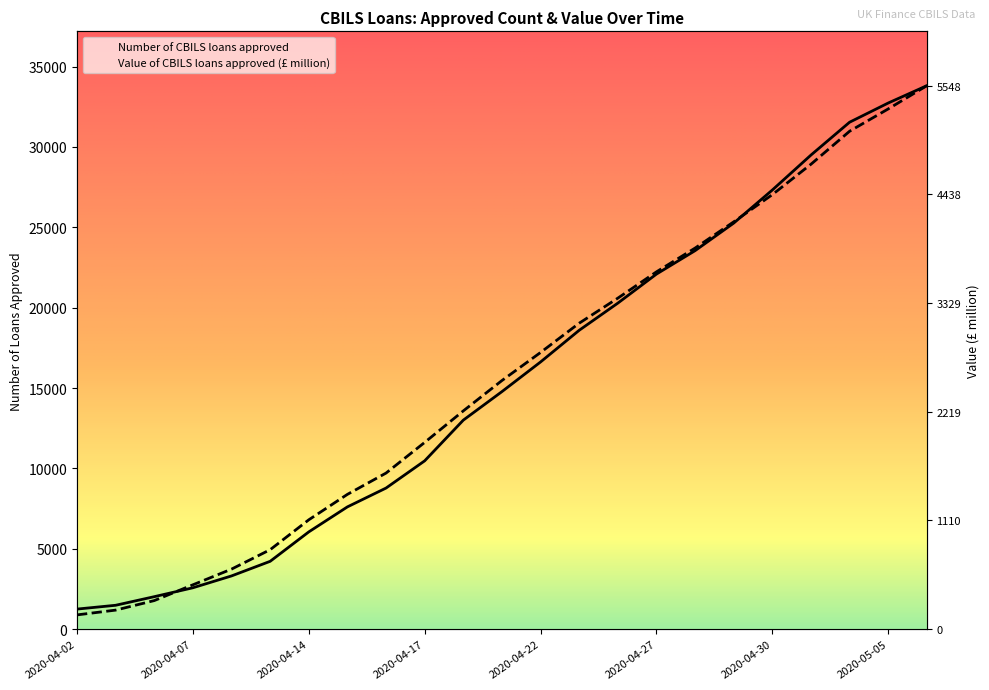

Is it true that Value of CBILS loans approved (£ million) equals 15548.2 at 2020-04-17?

False